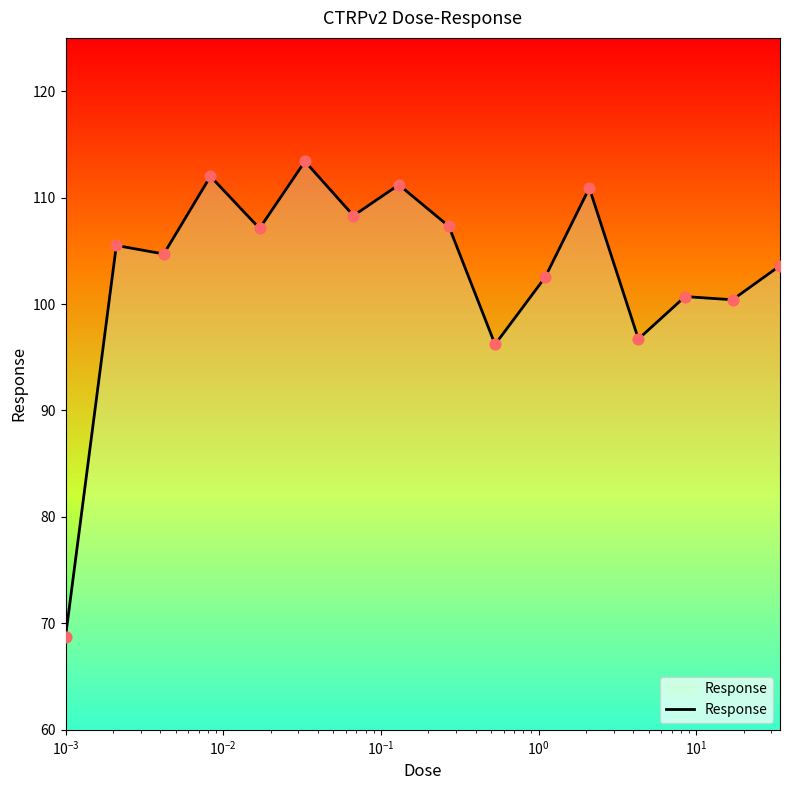

What is the minimum value shown in the chart?

68.7